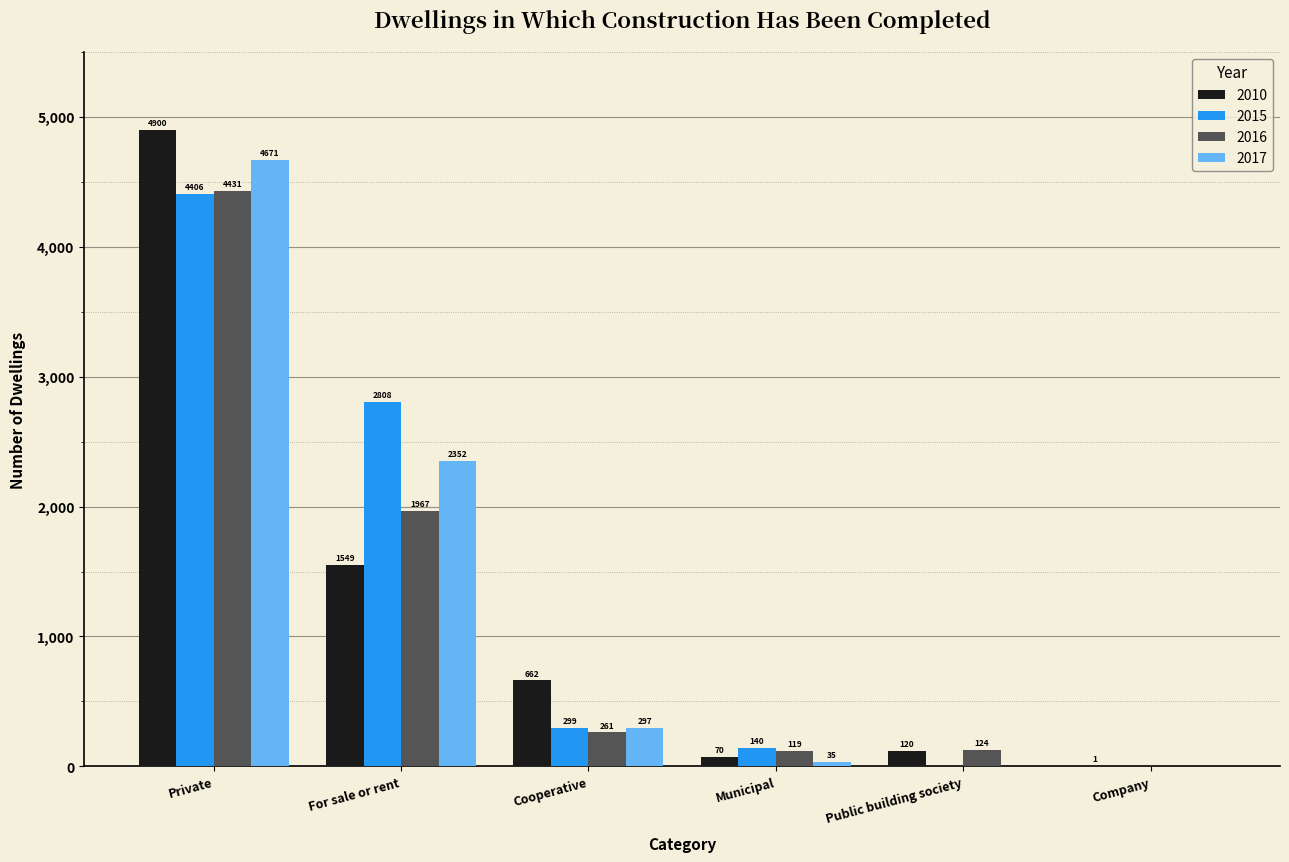

Which series changed the most between Cooperative and Municipal?

2010